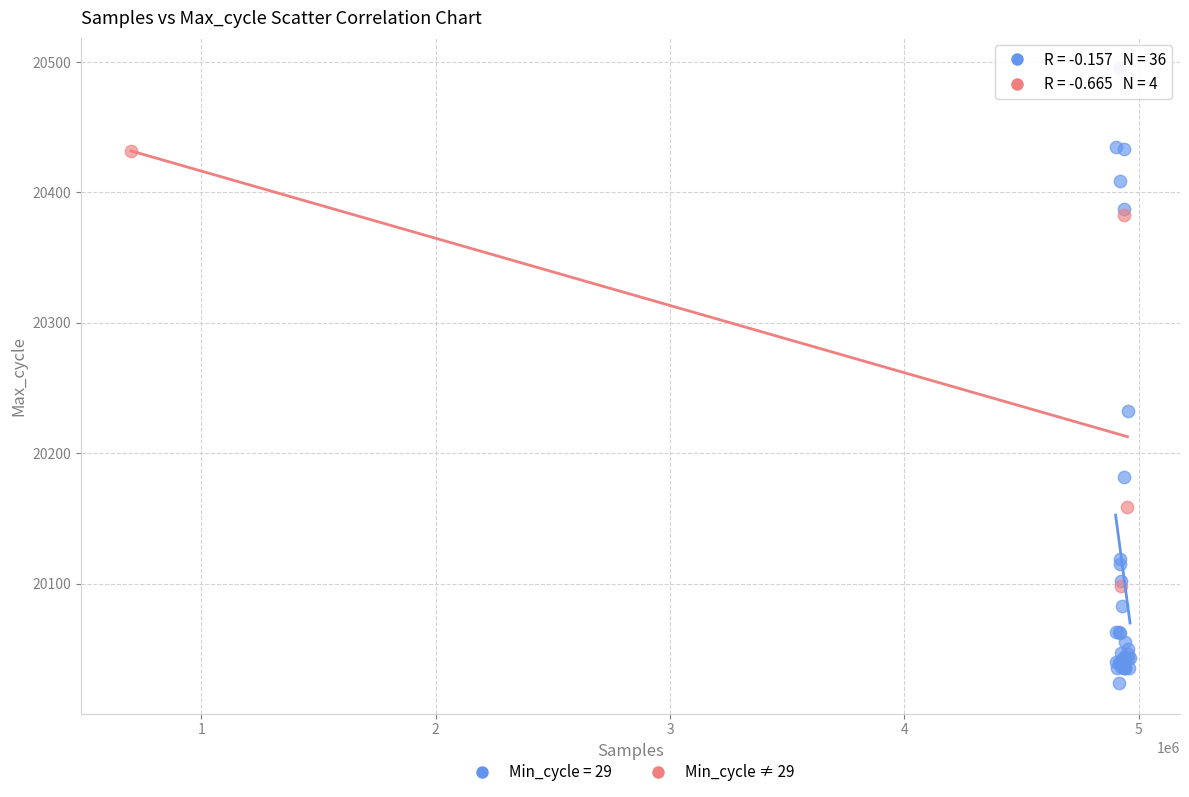

Which series reaches the minimum Y coordinate?

Min_cycle = 29